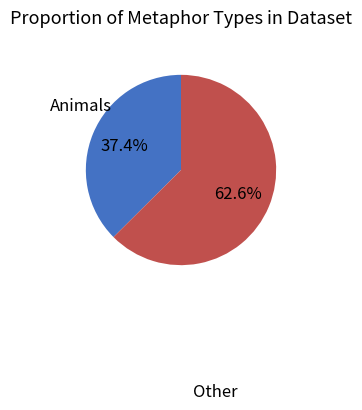

What percentage do Other and Animals together represent?

100.0%